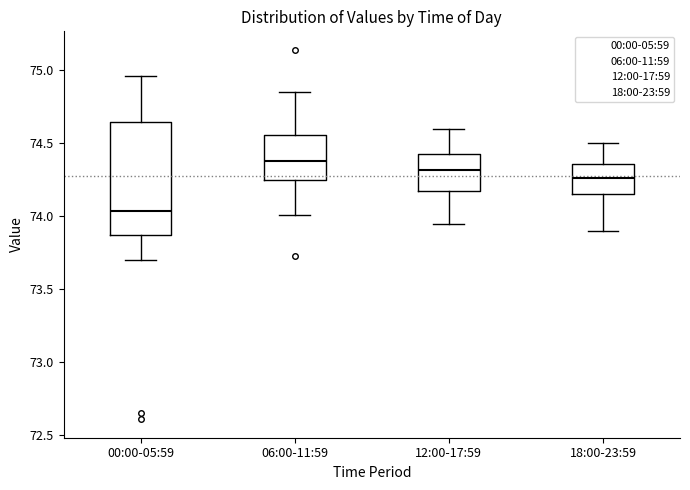

Reading left to right, transcribe this box plot: for each box, give where its median line is, the range the box spans, and where its two whiskers end, as read against the y-axis. The values are not printed on the chart, so give them approximately, as read against the axis.

00:00-05:59: median 74.05, box 73.85 to 74.65, whiskers 73.70 to 74.95
06:00-11:59: median 74.40, box 74.25 to 74.55, whiskers 74.00 to 74.85
12:00-17:59: median 74.30, box 74.15 to 74.45, whiskers 73.95 to 74.60
18:00-23:59: median 74.25, box 74.15 to 74.35, whiskers 73.90 to 74.50